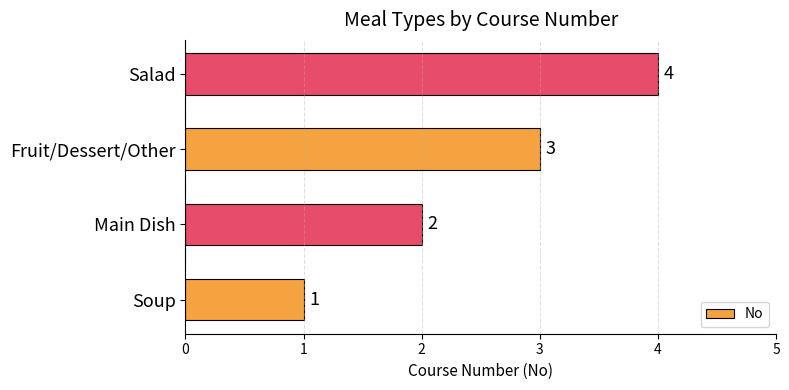

List the labels in order of value, smallest first.

Soup, Main Dish, Fruit/Dessert/Other, Salad